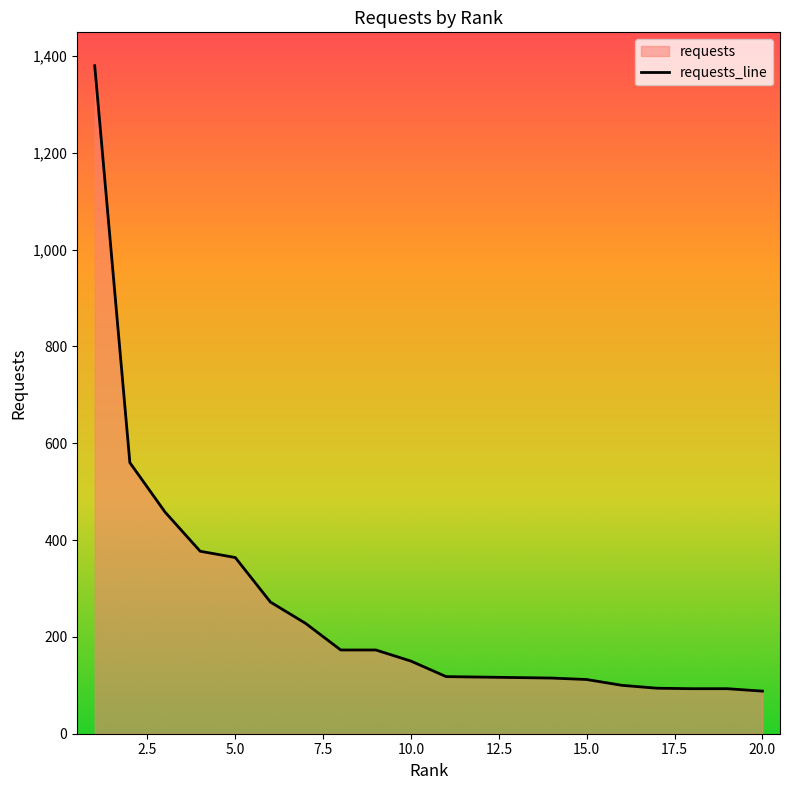

Does the chart display data point markers on the line(s)?

No